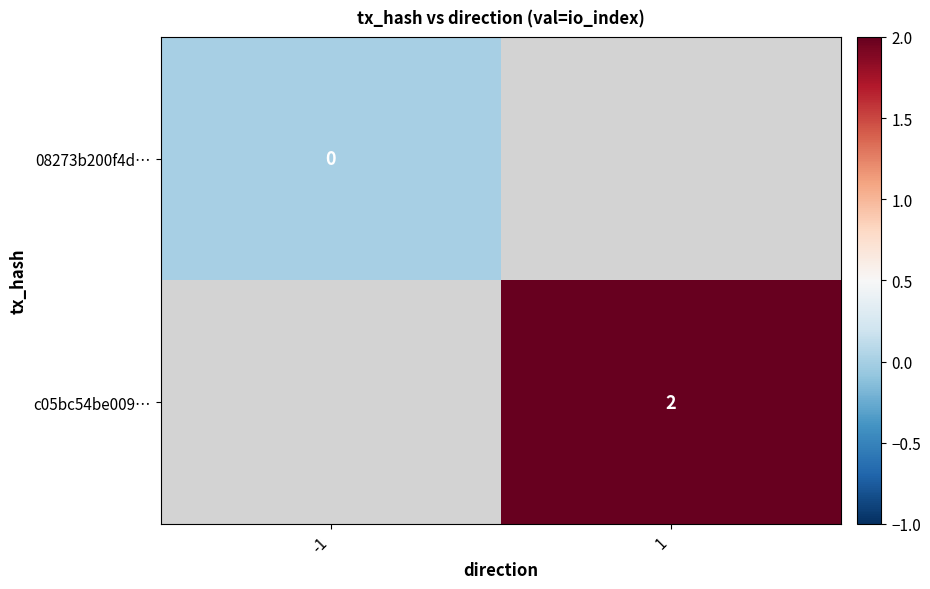

The value of c05bc54be009… at 1 is 2. True or false?

True